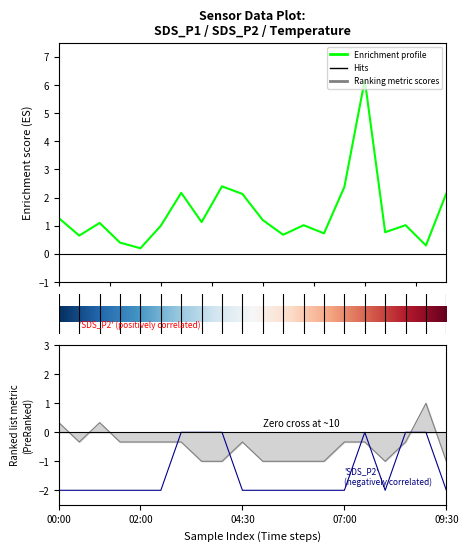

The SDS_P1 series shows 0.7 at 03:30. True or false?

False